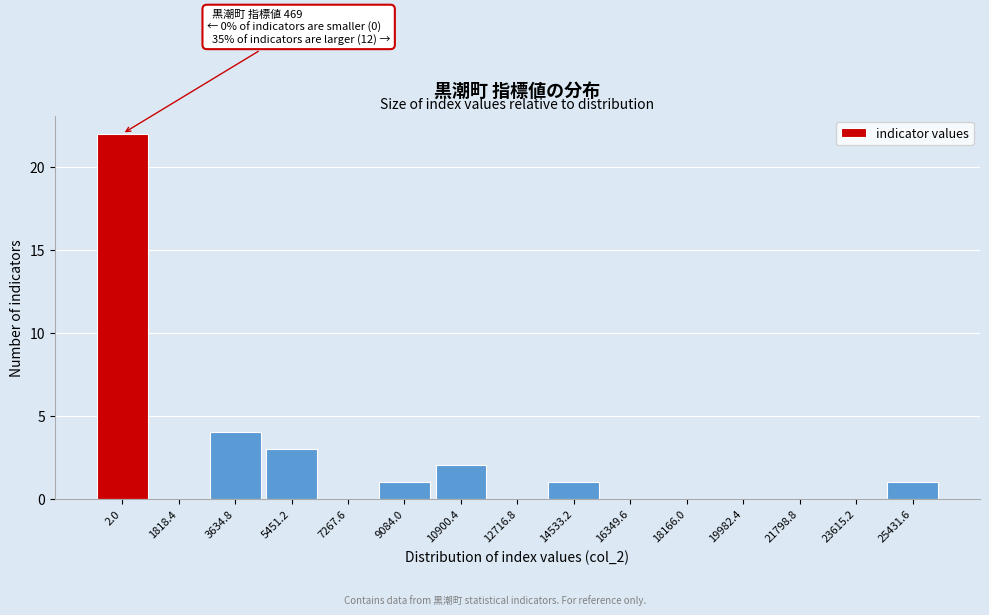

Reading right to left, what are all the values shown in this chart?

25431.6=1	23615.2=0	21798.8=0	19982.4=0	18166.0=0	16349.6=0	14533.2=1	12716.8=0	10900.4=2	9084.0=1	7267.6=0	5451.2=3	3634.8=4	1818.4=0	2.0=22